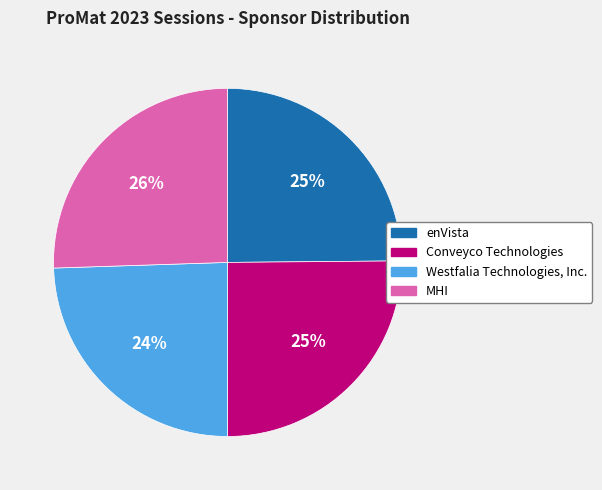

To the nearest percent, what portion does MHI represent?

26%